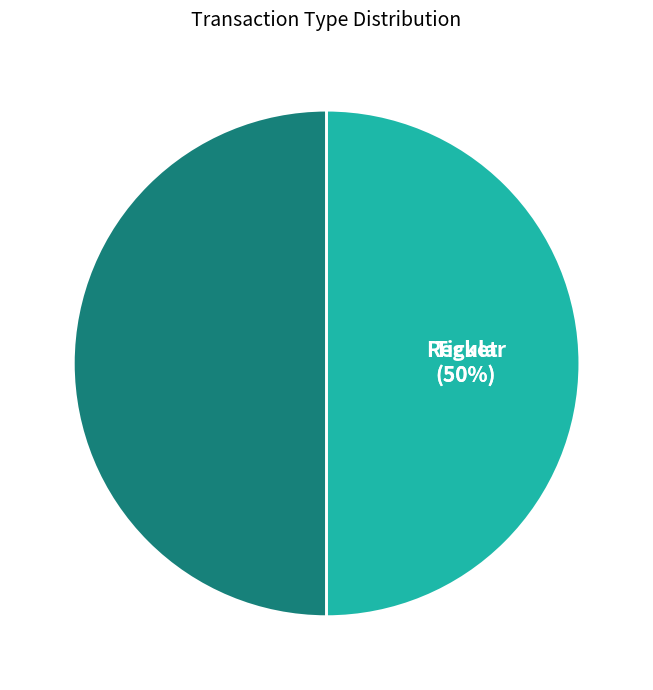

To the nearest percent, what is the combined percentage of Regular and Ticket?

100%